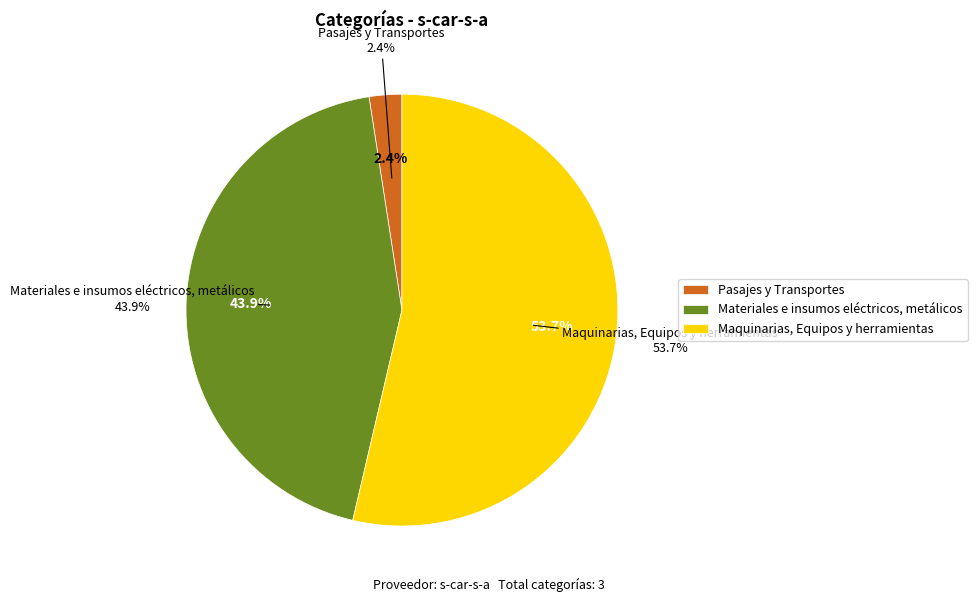

The Materiales e insumos eléctricos, metálicos slice represents 34% of the pie. True or false?

False